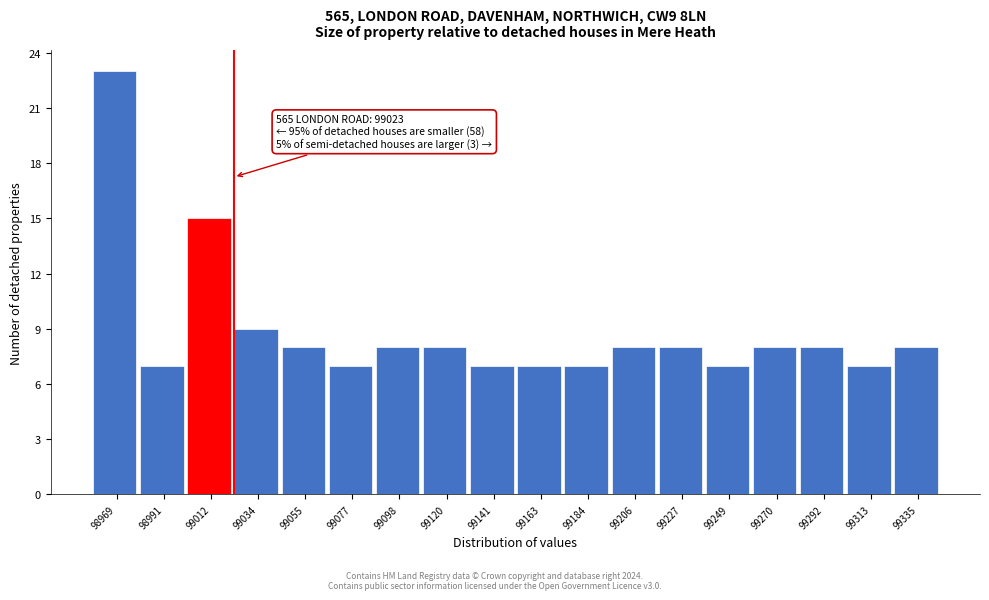

Which range on the x-axis has the tallest bar?

98960 to 98980